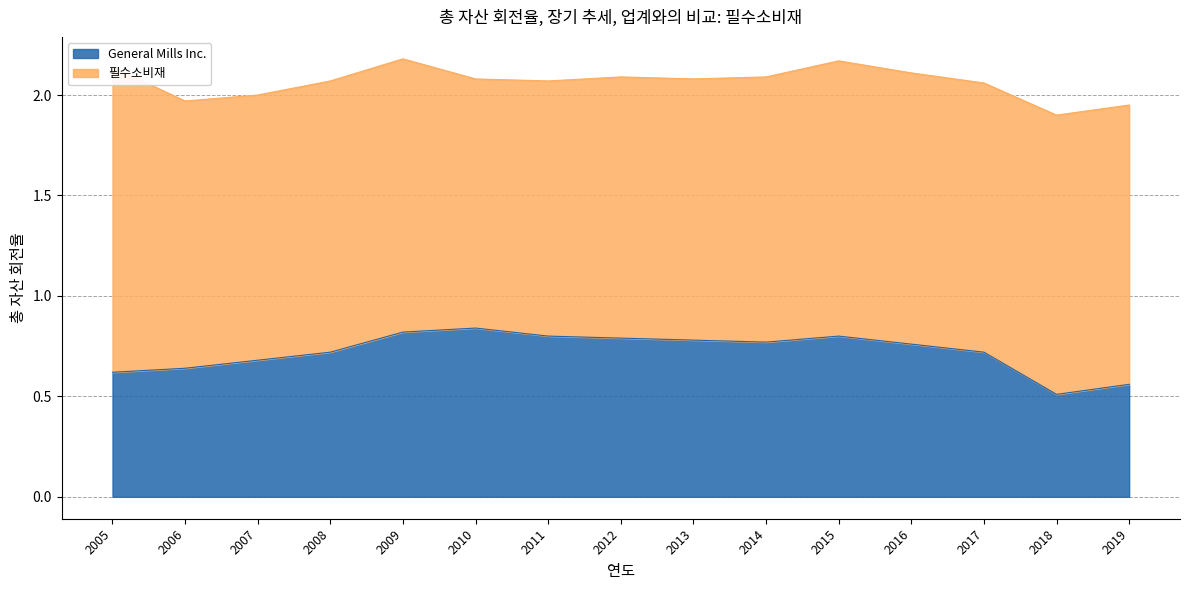

At which label is General Mills Inc. closest to 0?

2018